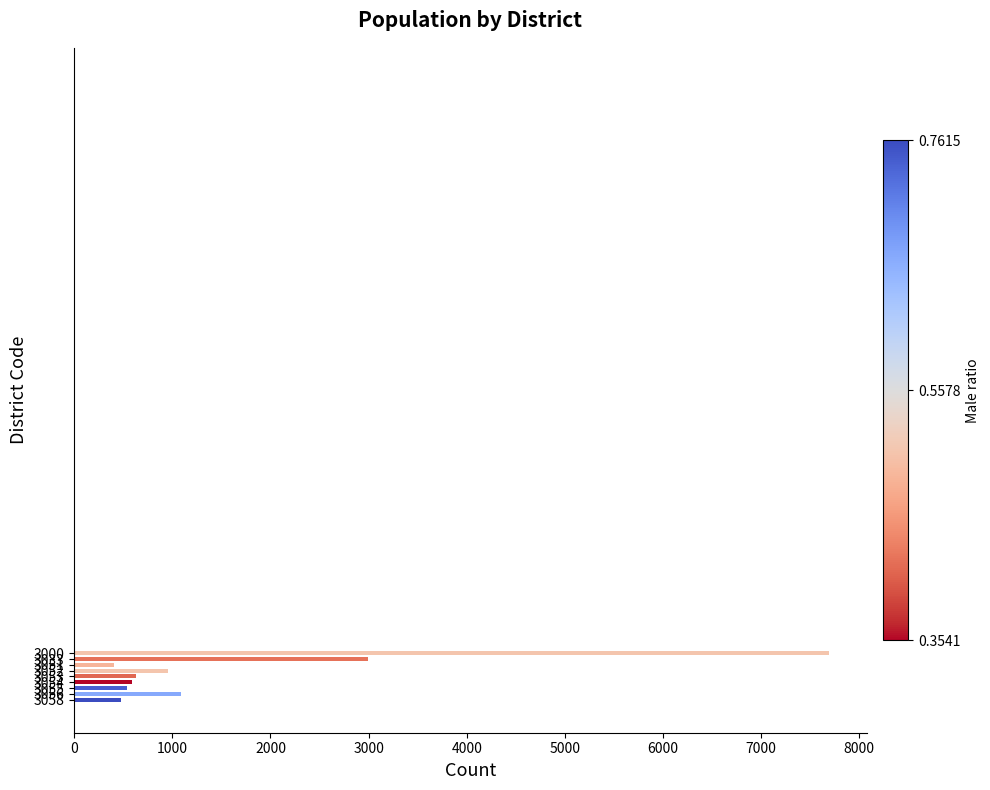

What is the difference between the maximum and minimum values?

7285